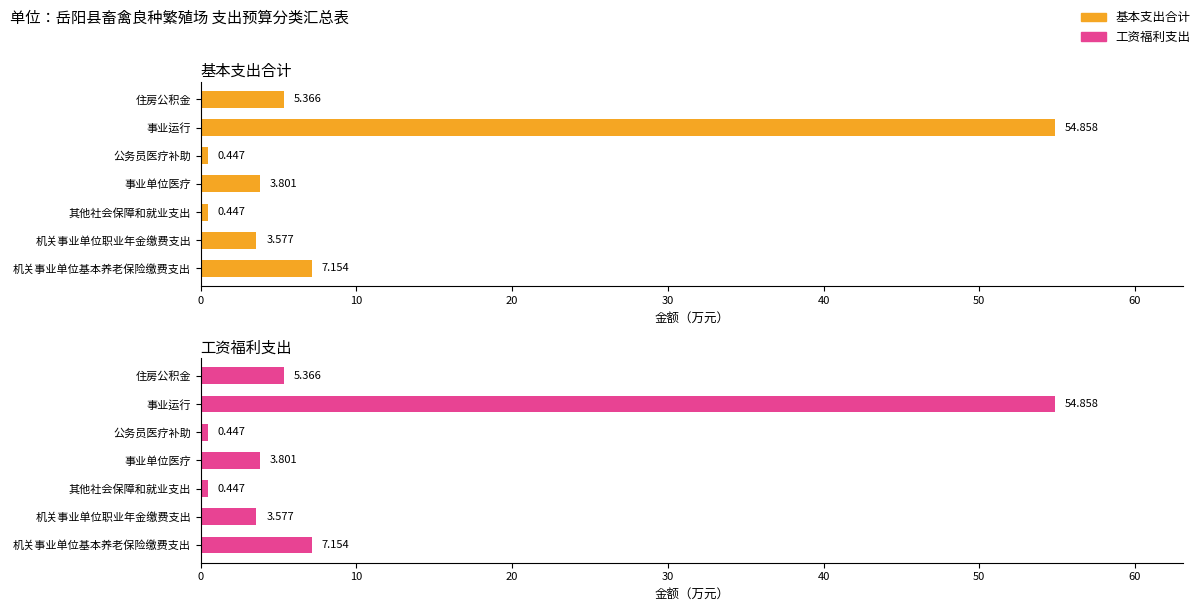

The 工资福利支出 series shows 2.2 at 事业单位医疗. True or false?

False